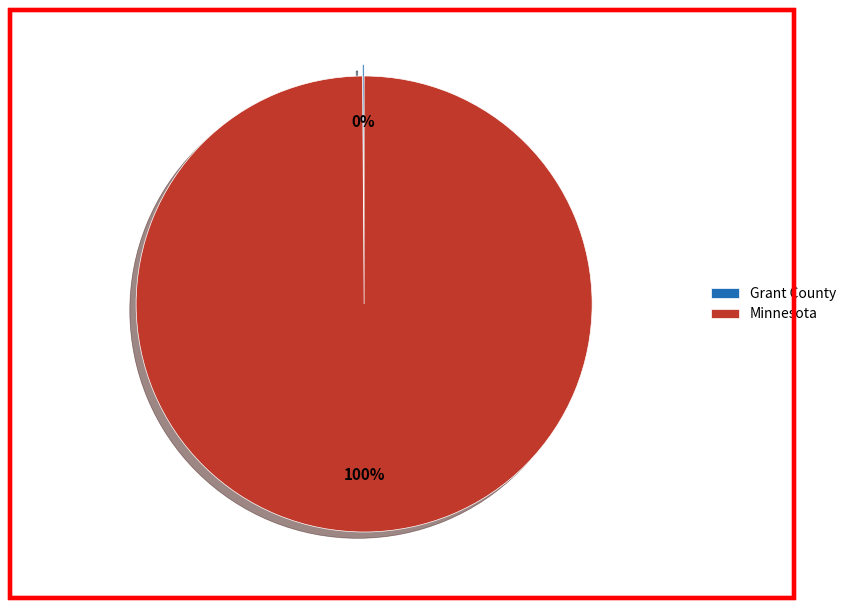

Which slice is the largest?

Minnesota